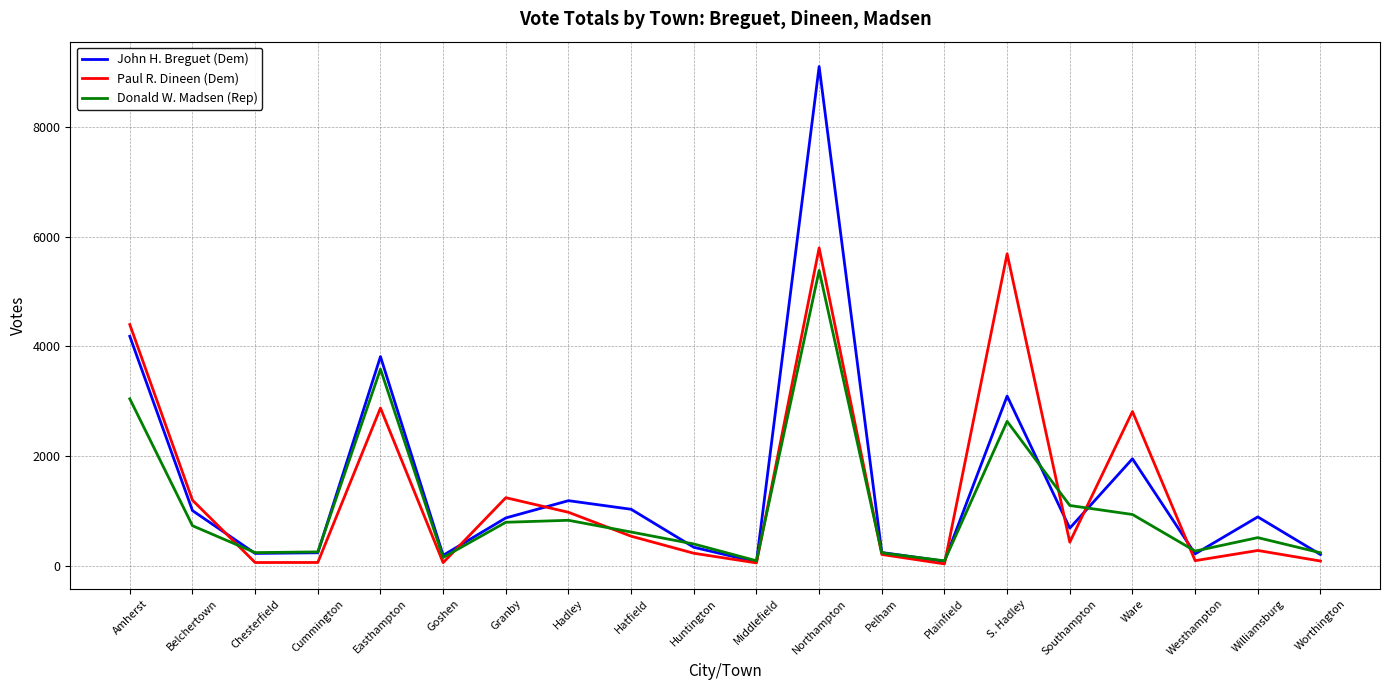

True or false: Donald W. Madsen (Rep) has a value of 3044 at Amherst.

True